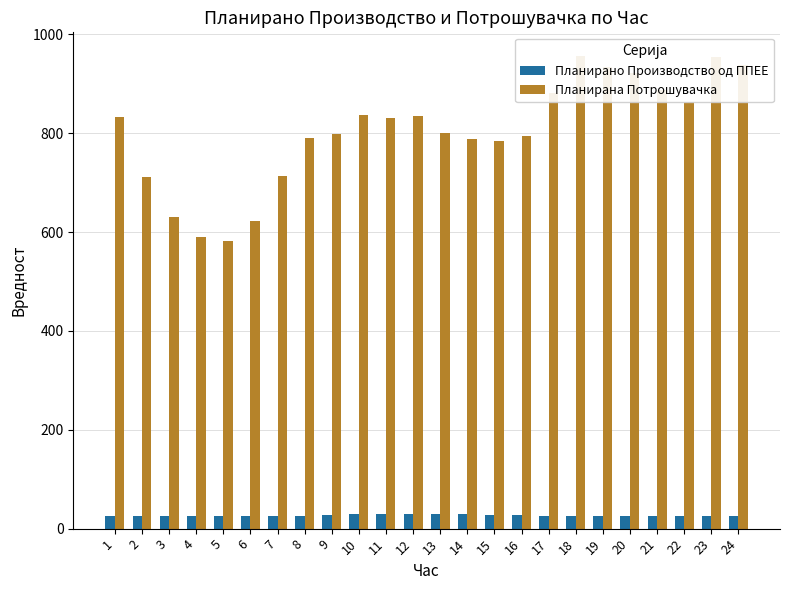

At 19, list the series in order from largest to smallest.

Планирана Потрошувачка, Планирано Производство од ППЕЕ